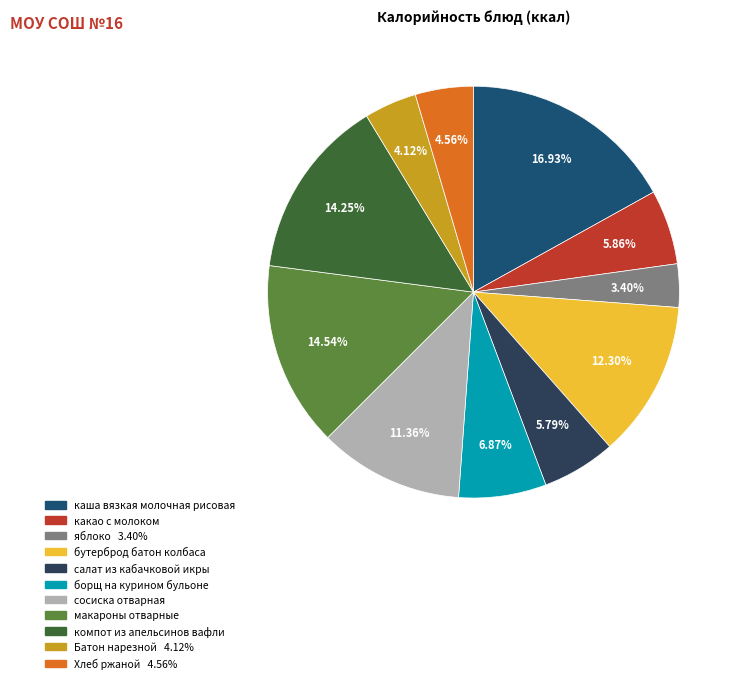

What is the smallest slice in the pie chart?

яблоко